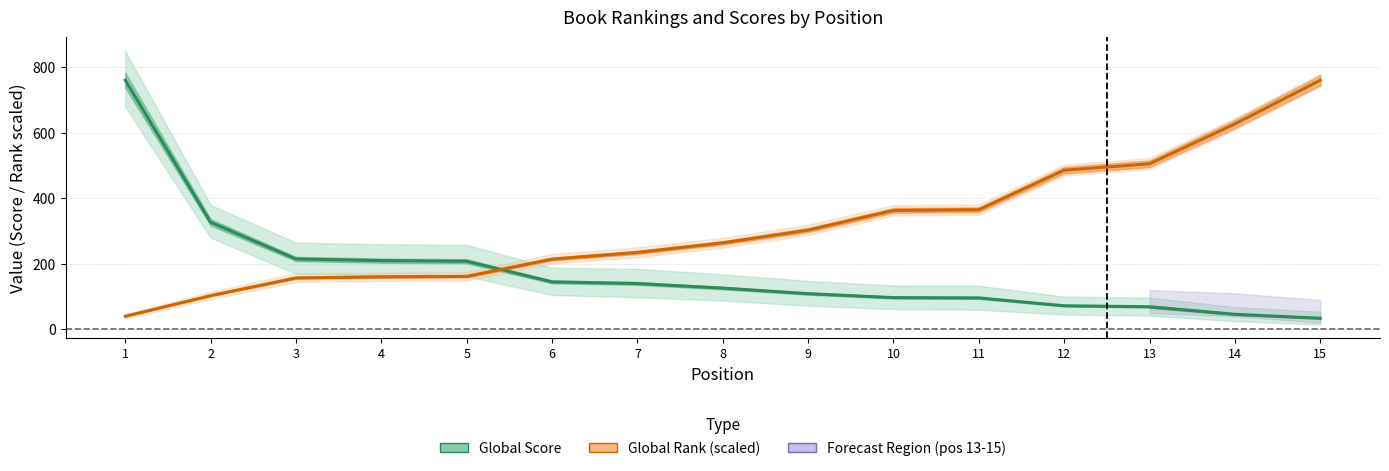

What is the greatest value displayed?

761.0